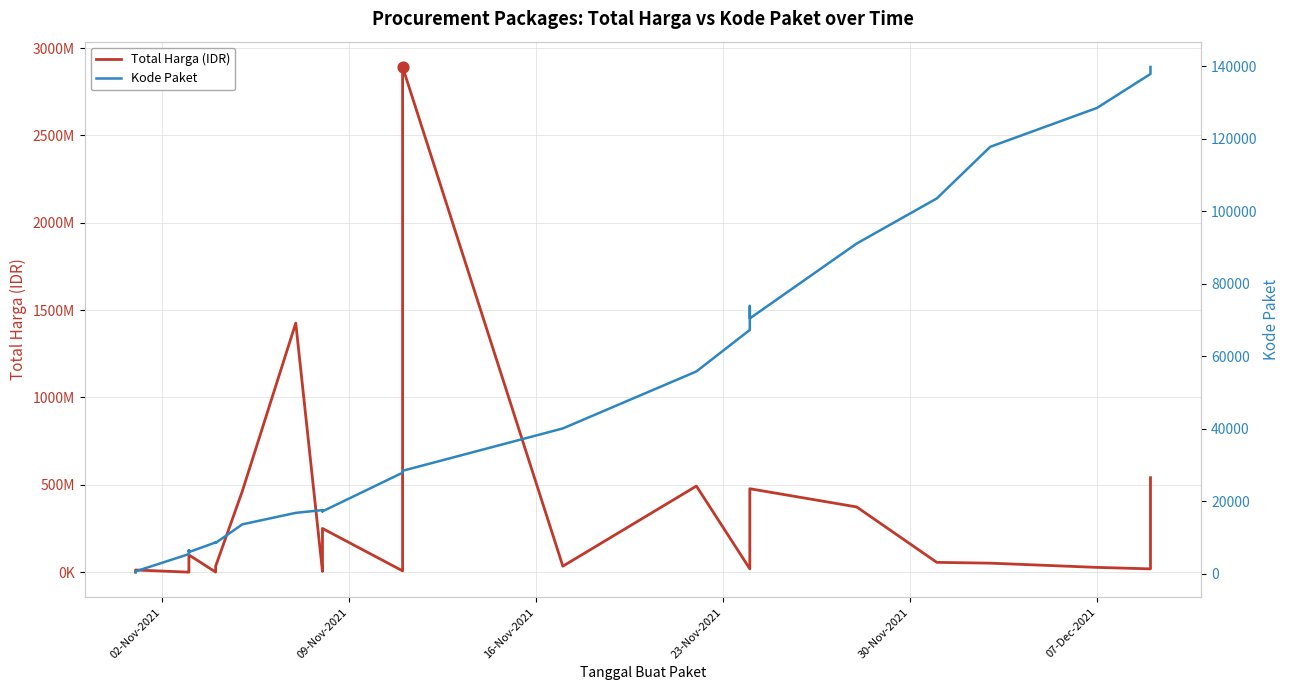

Is the value of Kode Paket at 32 greater than the value of Total Harga (IDR) at 23?

No